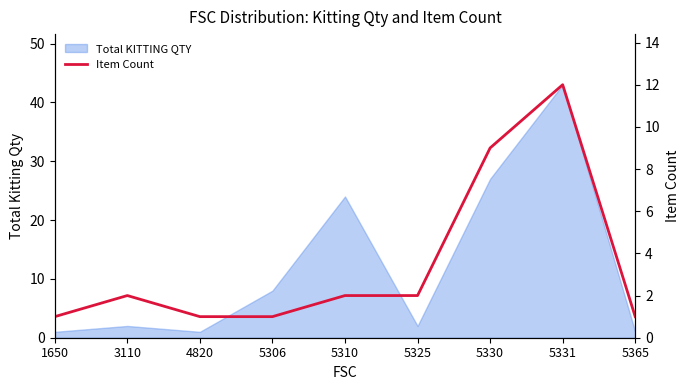

How many values are below 2?

4